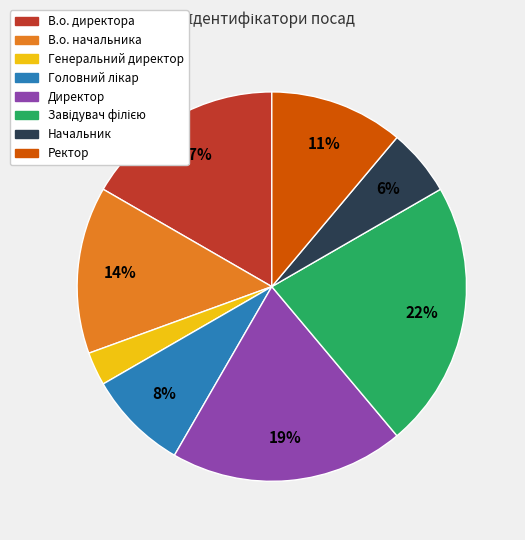

Which slice is the smallest?

Генеральний директор